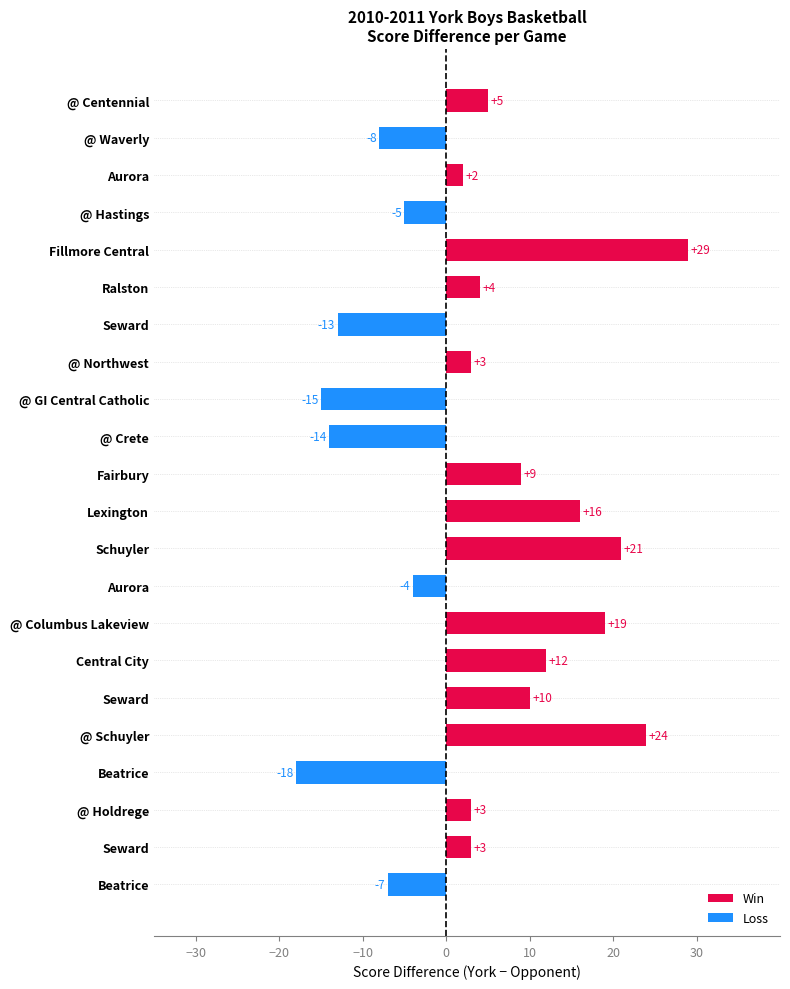

How many positive values are there?

14